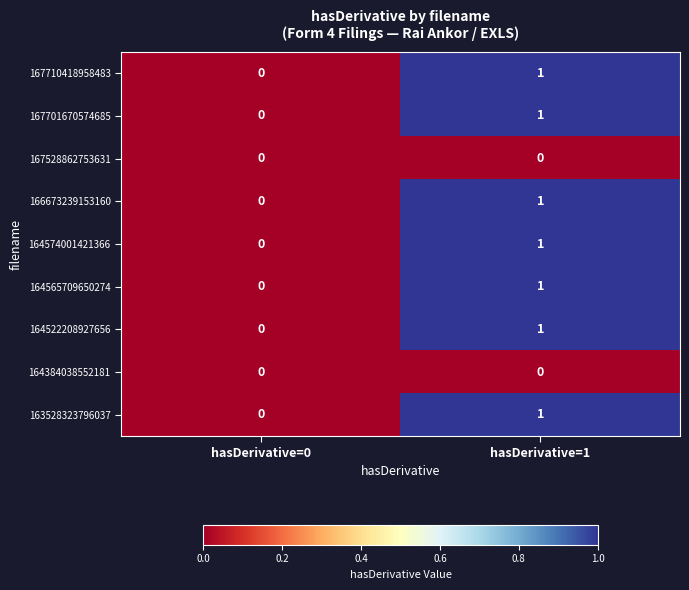

What is the total value across all series at hasDerivative=1?

7